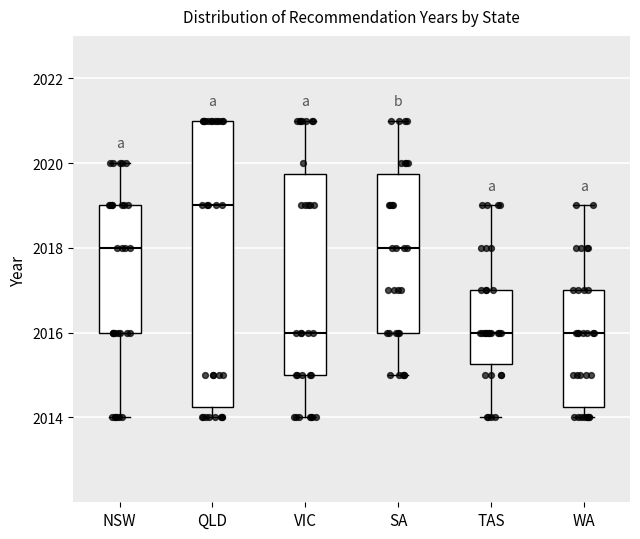

Reading left to right, transcribe this box plot: for each box, give where its median line is, the range the box spans, and where its two whiskers end, as read against the y-axis. The values are not printed on the chart, so give them approximately, as read against the axis.

NSW: median 2018.0, box 2016.0 to 2019.0, whiskers 2014.0 to 2020.0
QLD: median 2019.0, box 2014.2 to 2021.0, whiskers 2014.0 to 2021.0
VIC: median 2016.0, box 2015.0 to 2019.8, whiskers 2014.0 to 2021.0
SA: median 2018.0, box 2016.0 to 2019.8, whiskers 2015.0 to 2021.0
TAS: median 2016.0, box 2015.2 to 2017.0, whiskers 2014.0 to 2019.0
WA: median 2016.0, box 2014.2 to 2017.0, whiskers 2014.0 to 2019.0